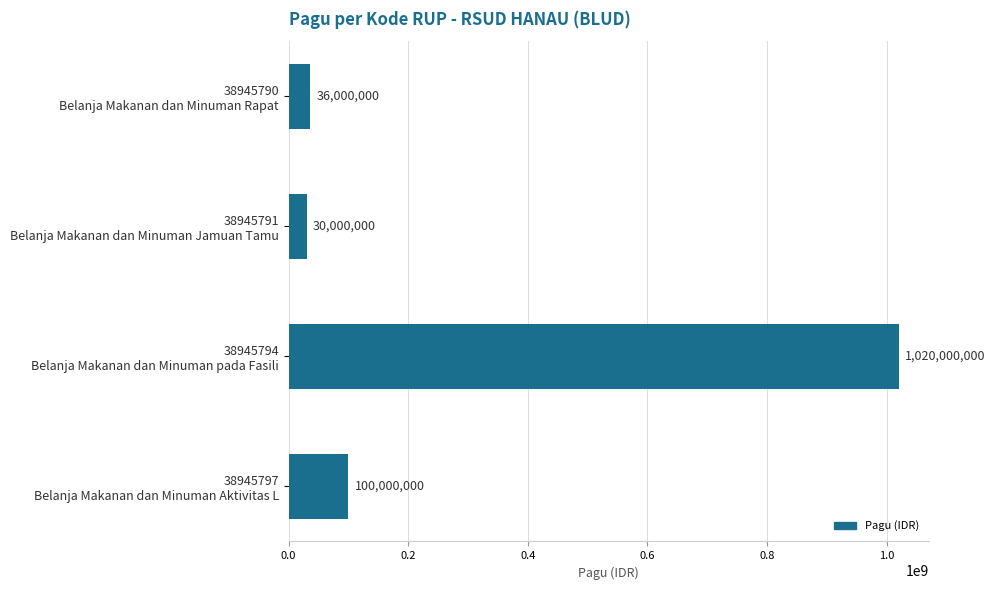

Where is the data nearest to the value 525000000?

38945797
Belanja Makanan dan Minuman Aktivitas L